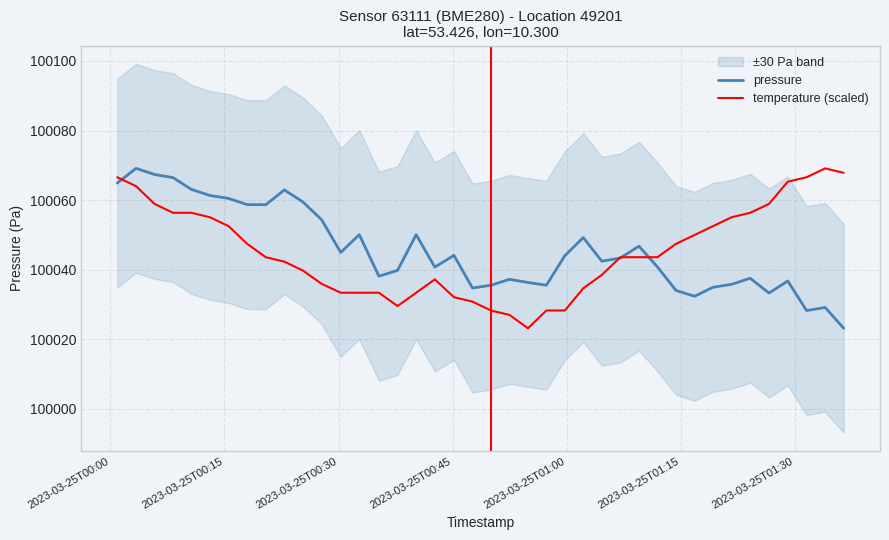

How many data points in temperature (scaled) are less than 100043?

18